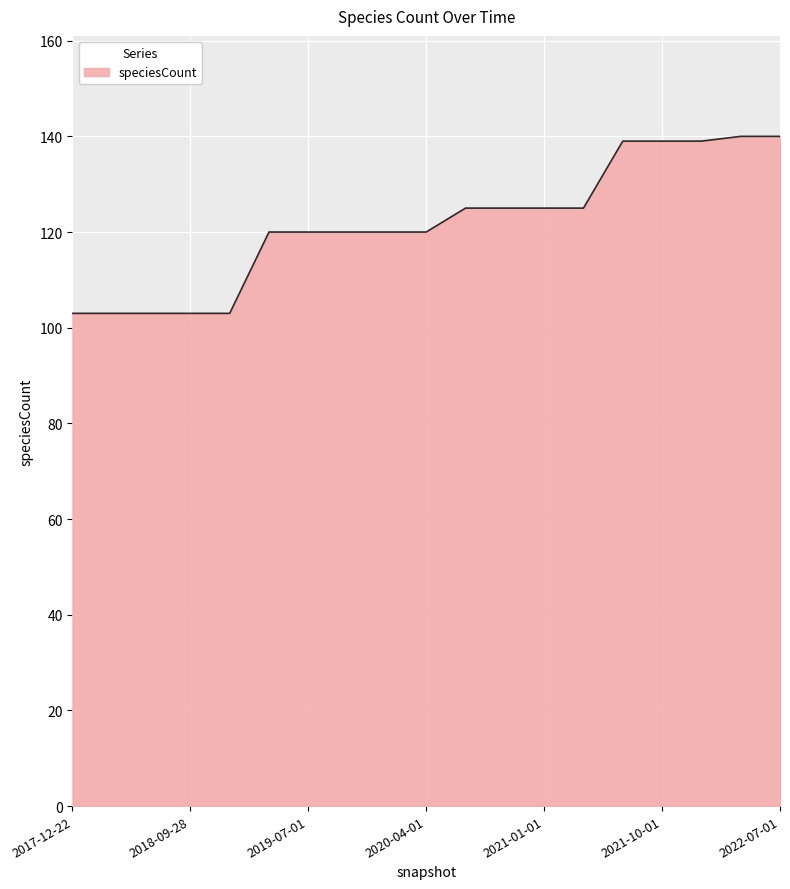

What is the difference between the maximum and minimum values?

37